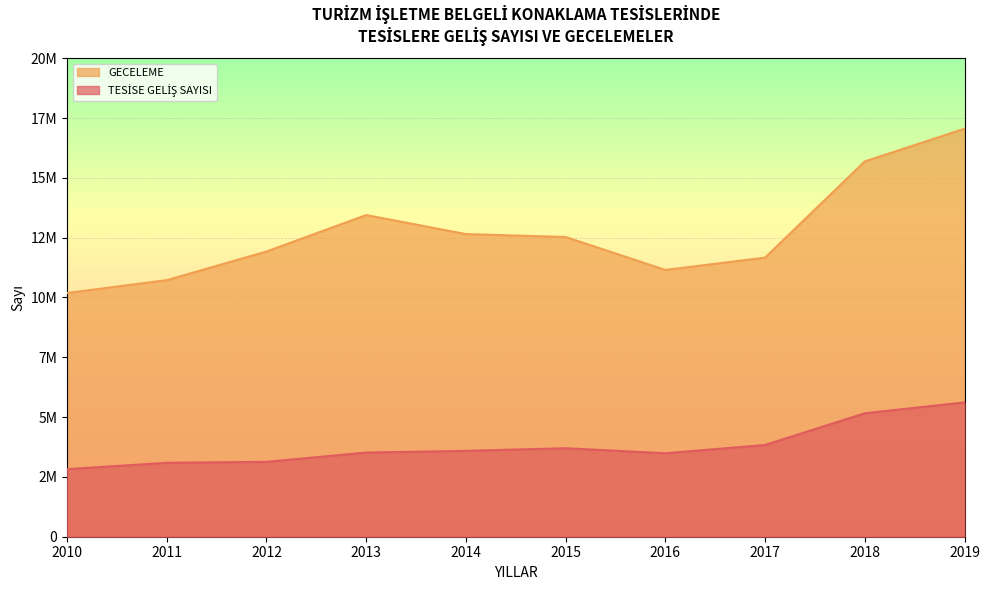

Where is the first local maximum for GECELEME?

2013